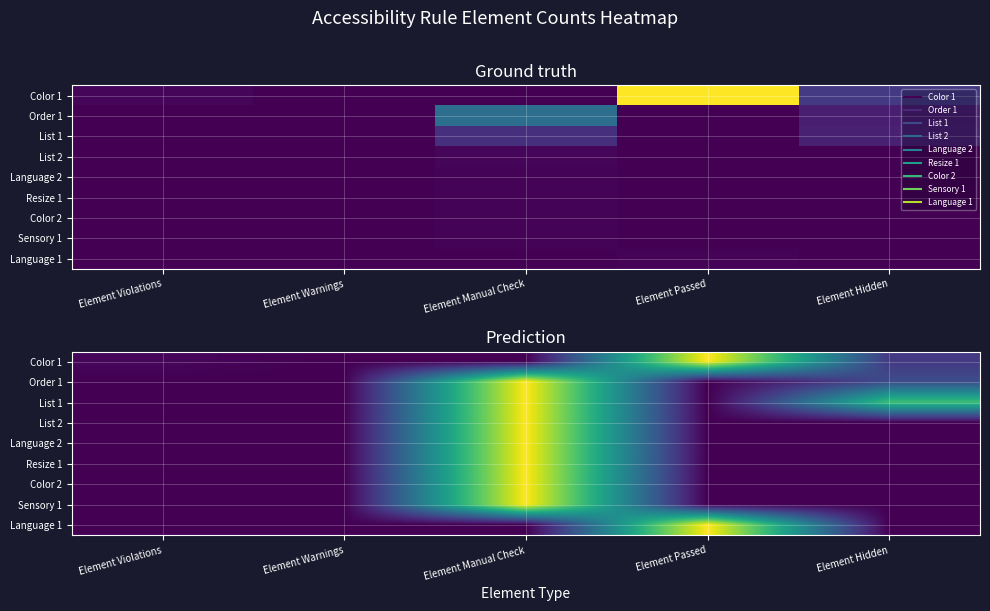

Between Element Violations and Element Warnings, which is larger?

Element Violations